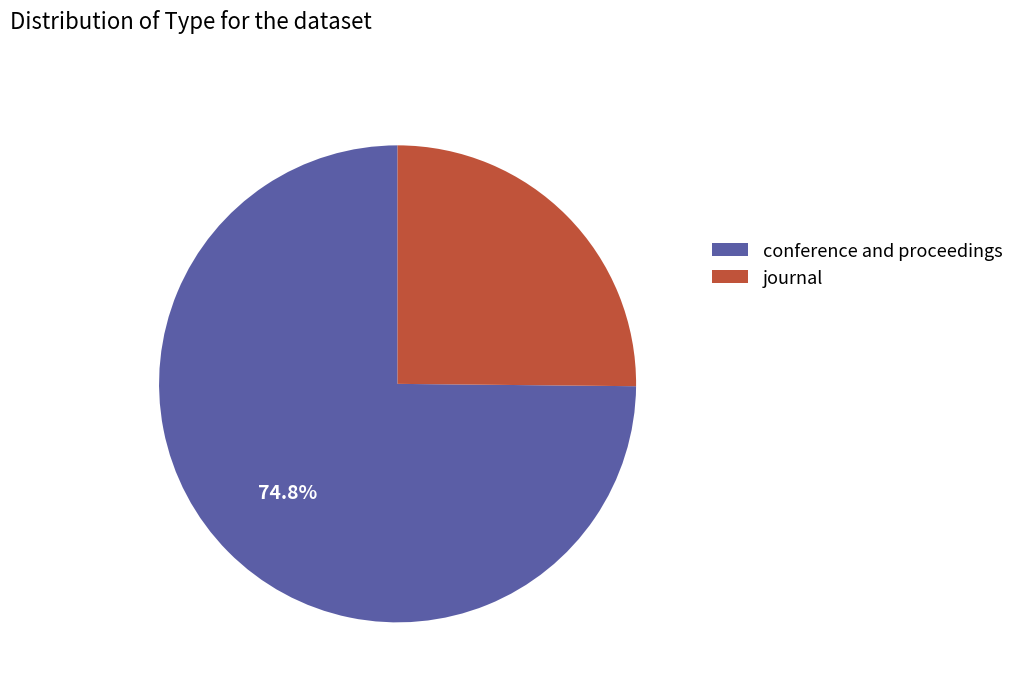

Do journal and conference and proceedings together represent more than half of the pie?

Yes